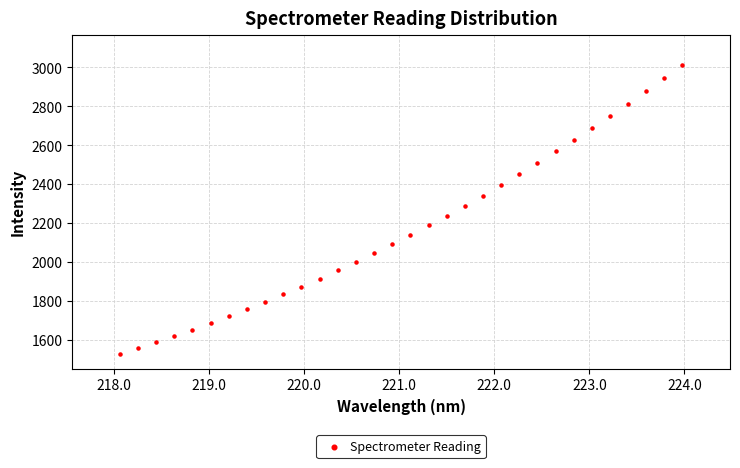

What is the range of X values (max minus min)?

5.9